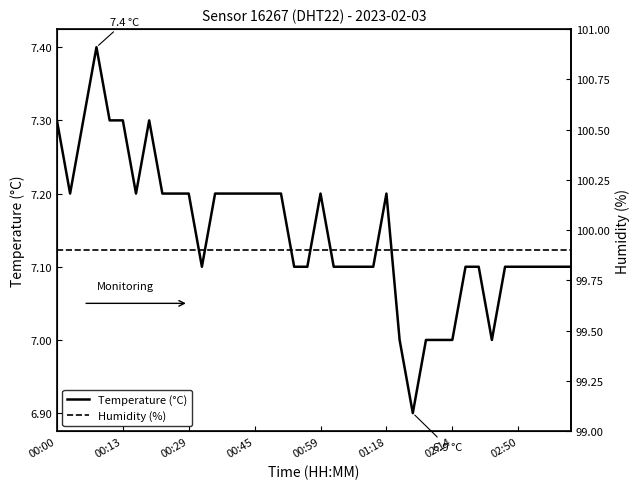

At which label does Temperature (°C) first exceed 7?

00:00